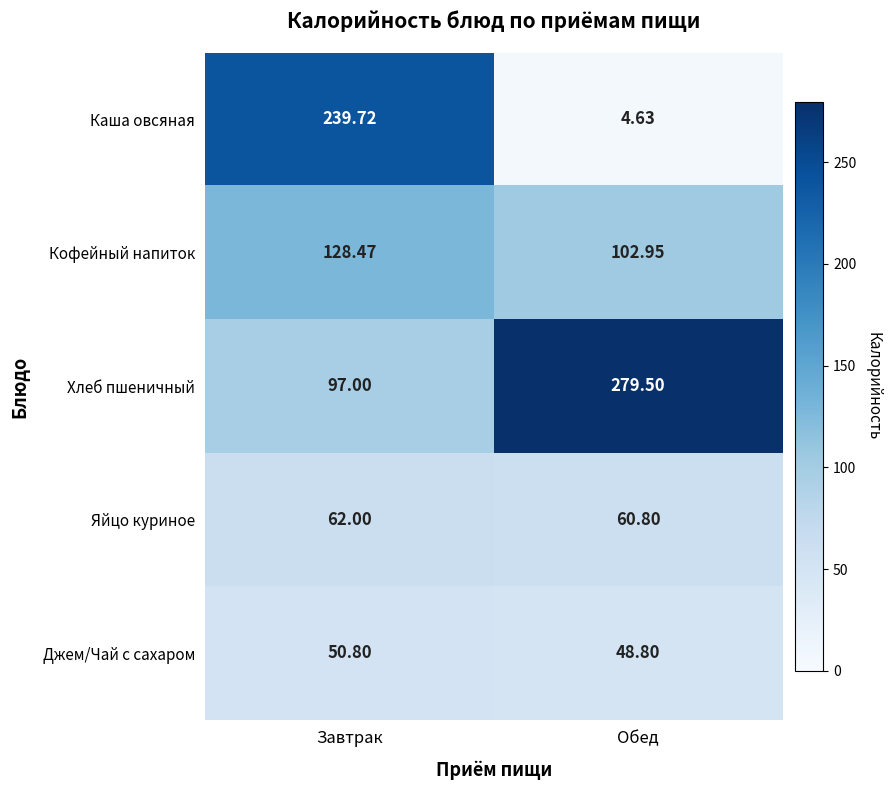

At which label is Каша овсяная closest to 122?

Обед